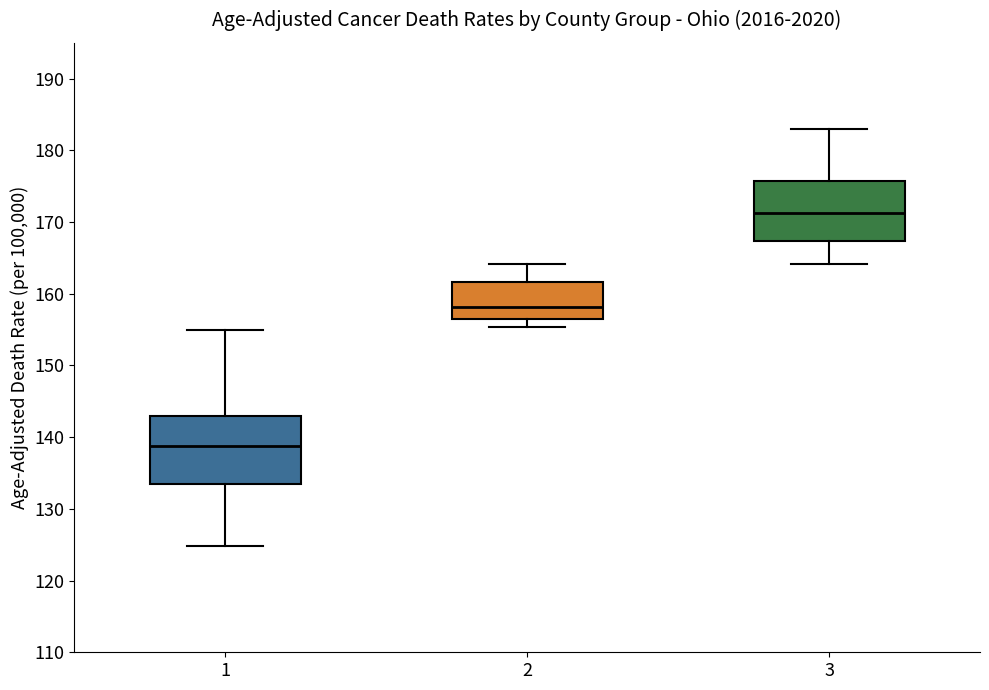

Which box's median line is the highest?

3